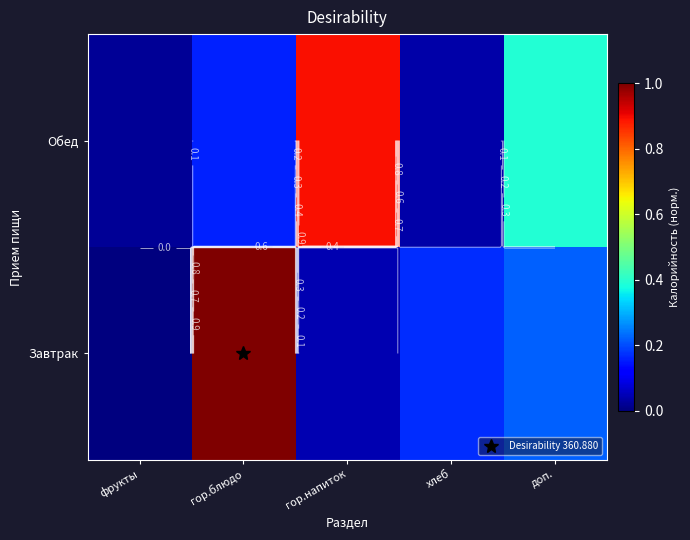

At how many categories does at least one series exceed 0?

5